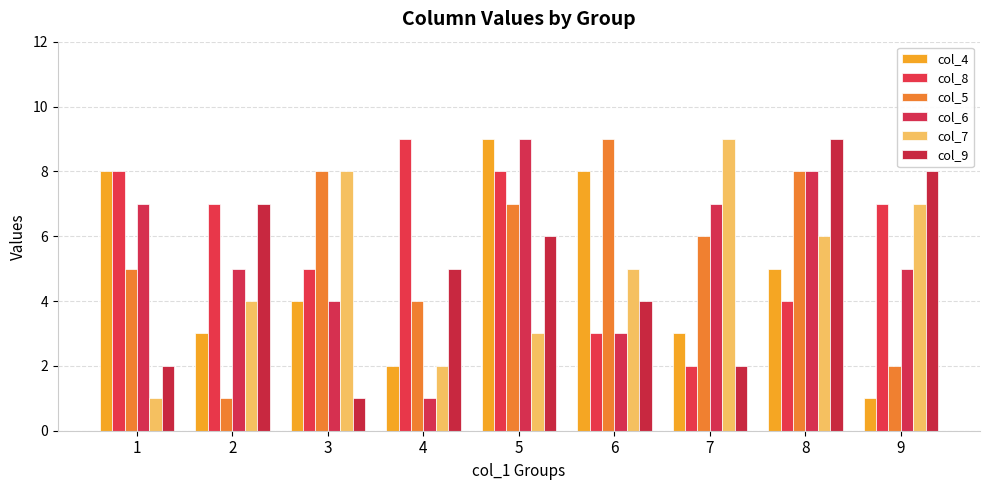

Rank the series by their maximum value, from highest to lowest.

col_4, col_8, col_5, col_6, col_7, col_9